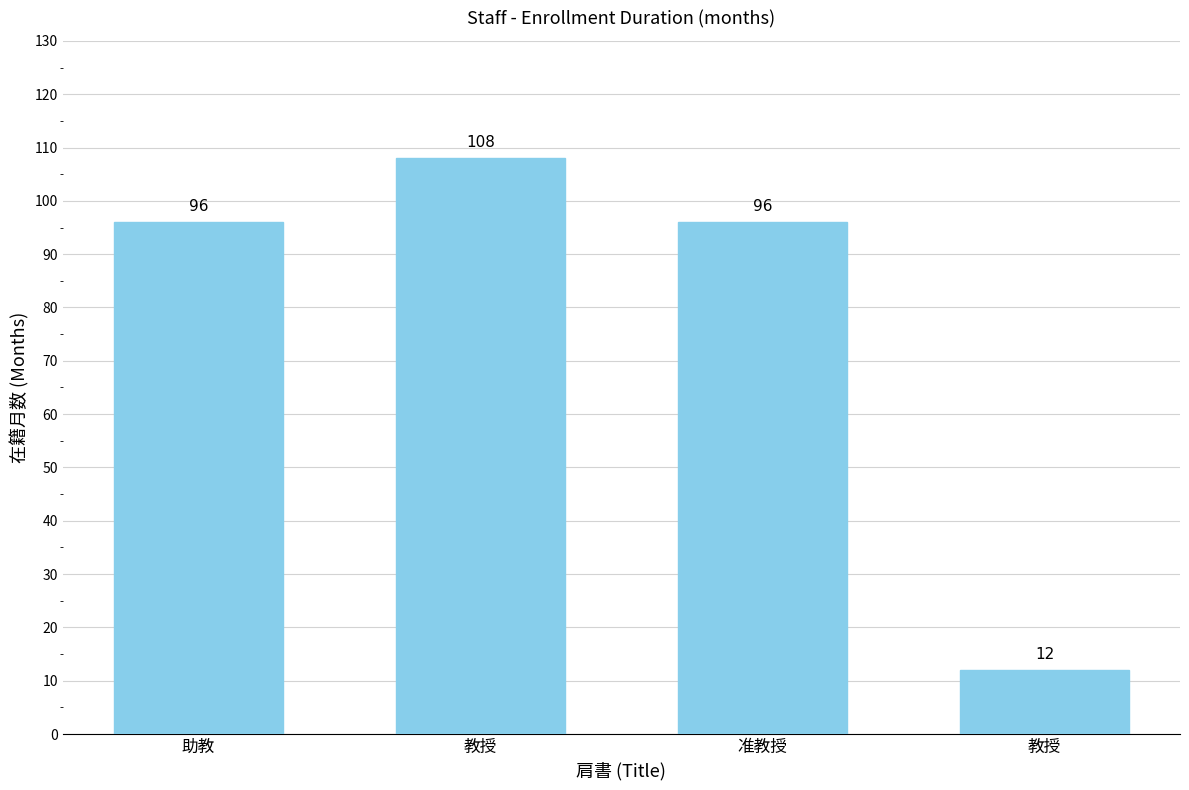

At which label does the data first exceed 96?

教授